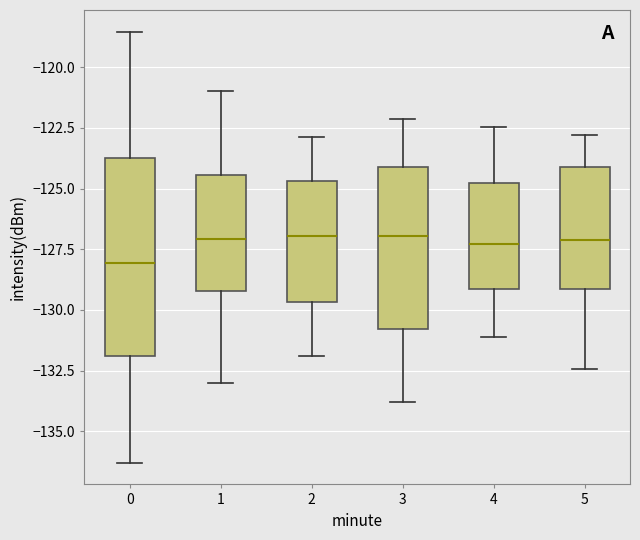

Reading left to right, transcribe this box plot: for each box, give where its median line is, the range the box spans, and where its two whiskers end, as read against the y-axis. The values are not printed on the chart, so give them approximately, as read against the axis.

0: median -128.0, box -132.0 to -123.5, whiskers -136.5 to -118.5
1: median -127.0, box -129.0 to -124.5, whiskers -133.0 to -121.0
2: median -127.0, box -129.5 to -124.5, whiskers -132.0 to -123.0
3: median -127.0, box -131.0 to -124.0, whiskers -134.0 to -122.0
4: median -127.5, box -129.0 to -125.0, whiskers -131.0 to -122.5
5: median -127.0, box -129.0 to -124.0, whiskers -132.5 to -123.0